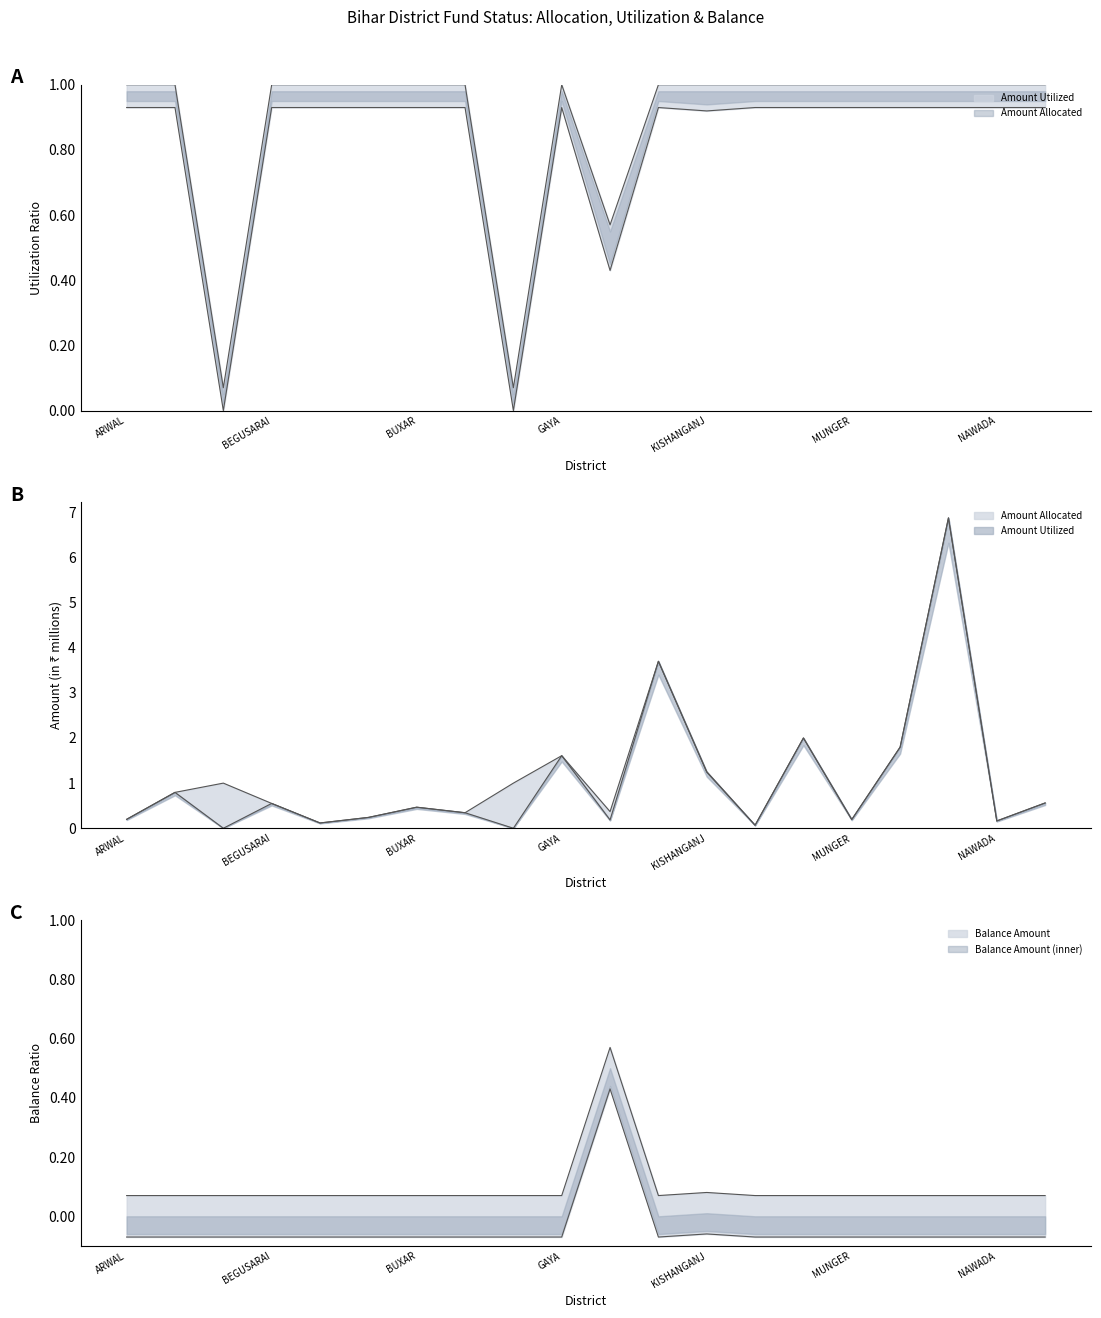

How many categories are shown in the chart?

20